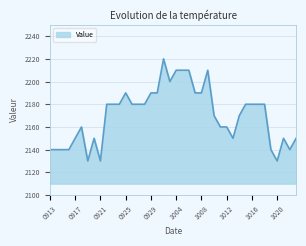

Does the chart display data point markers on the line(s)?

No